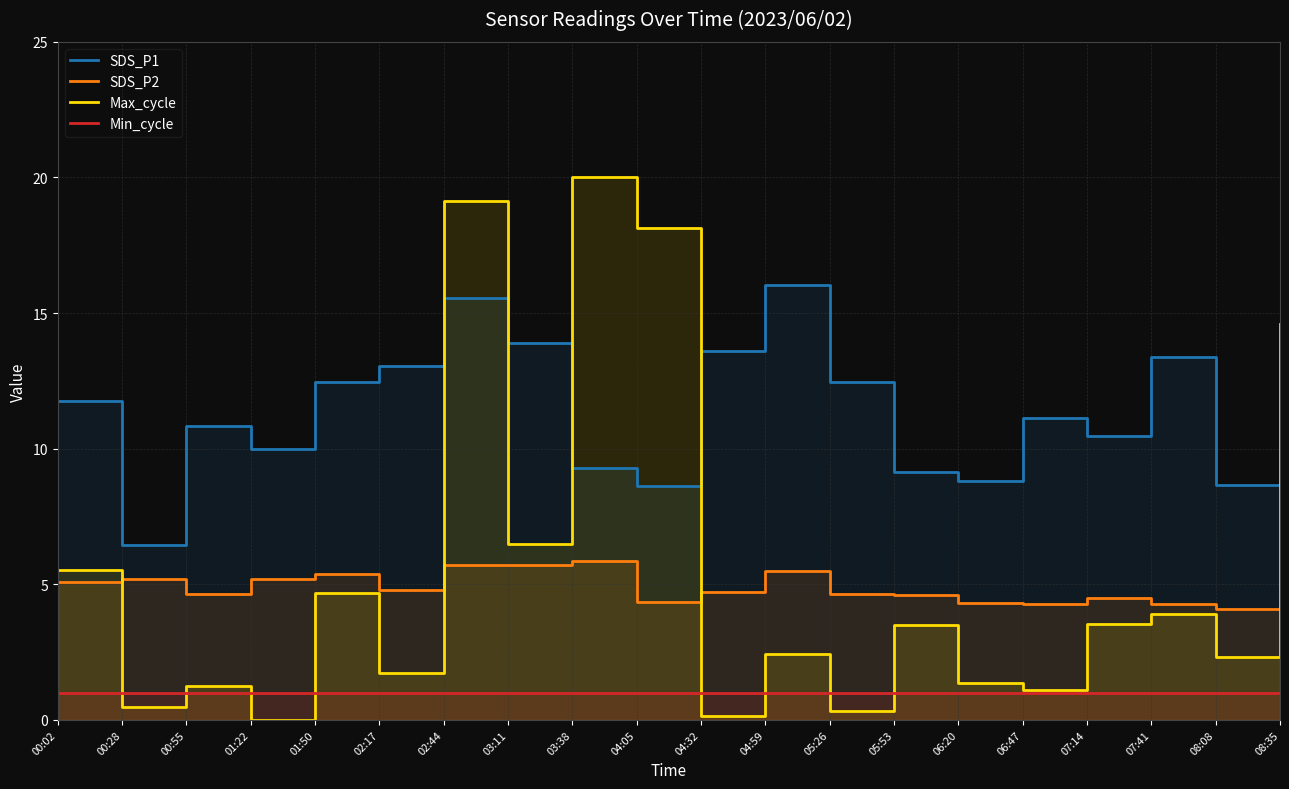

Where is the first local maximum for SDS_P1?

00:55